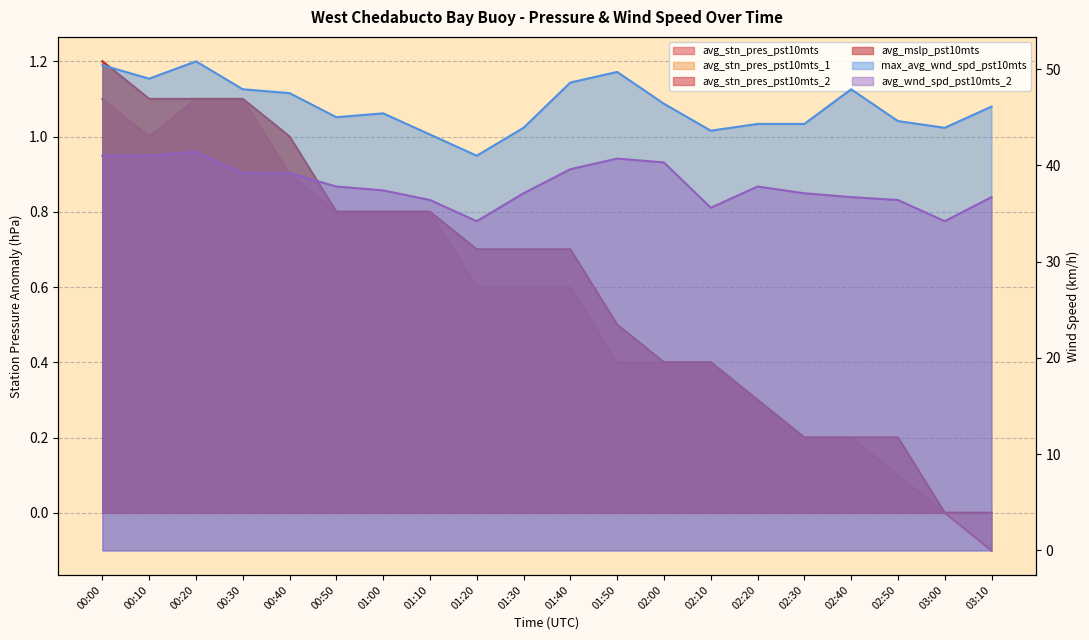

How many interior local valleys does the avg_stn_pres_pst10mts_2 series have?

1